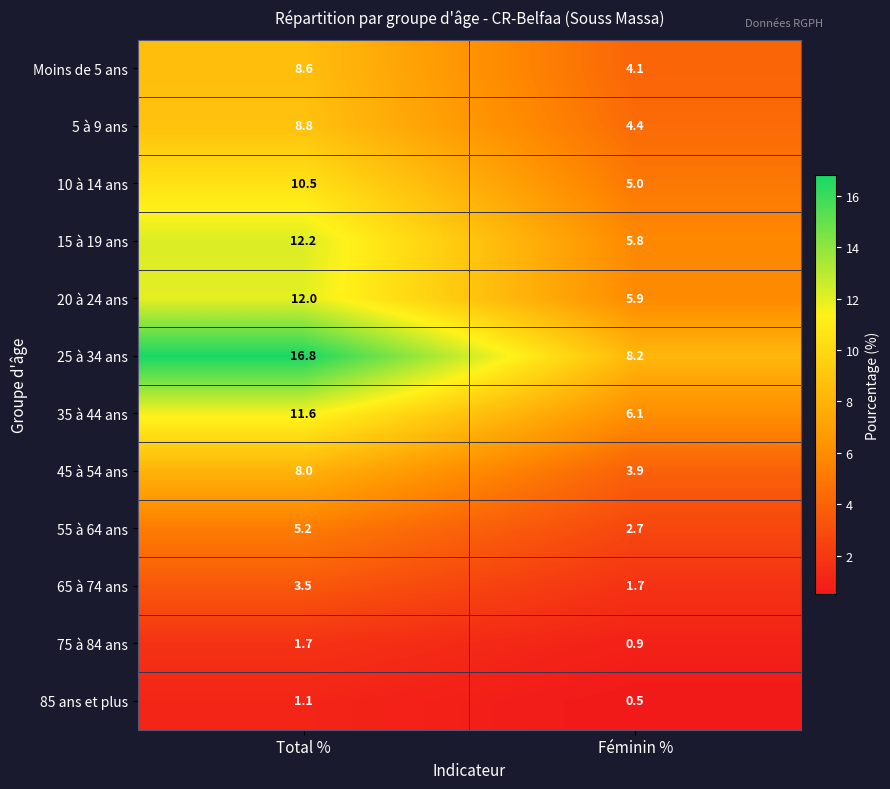

What is the total value across all series at Total %?

100.0